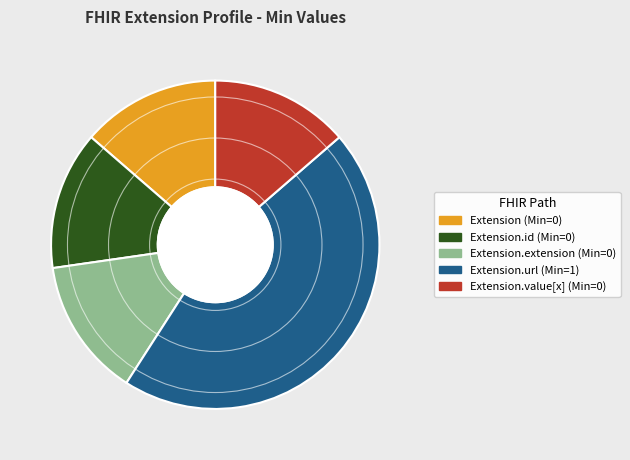

Does any single category account for the majority?

No